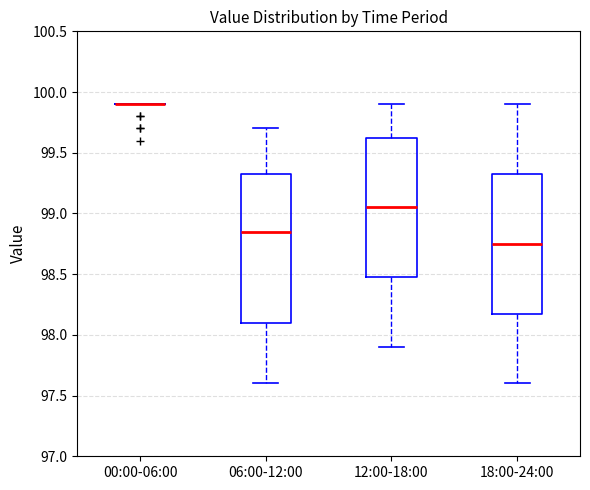

Which box is the tallest, from its lower edge to its upper edge?

06:00-12:00